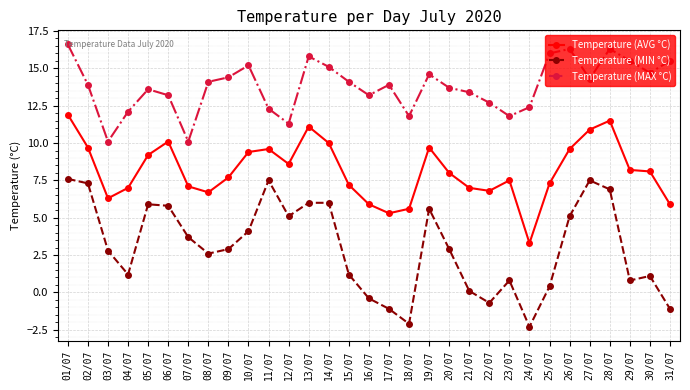

What is the difference between the maximum and minimum values in the Temperature (MAX °C) series?

6.5